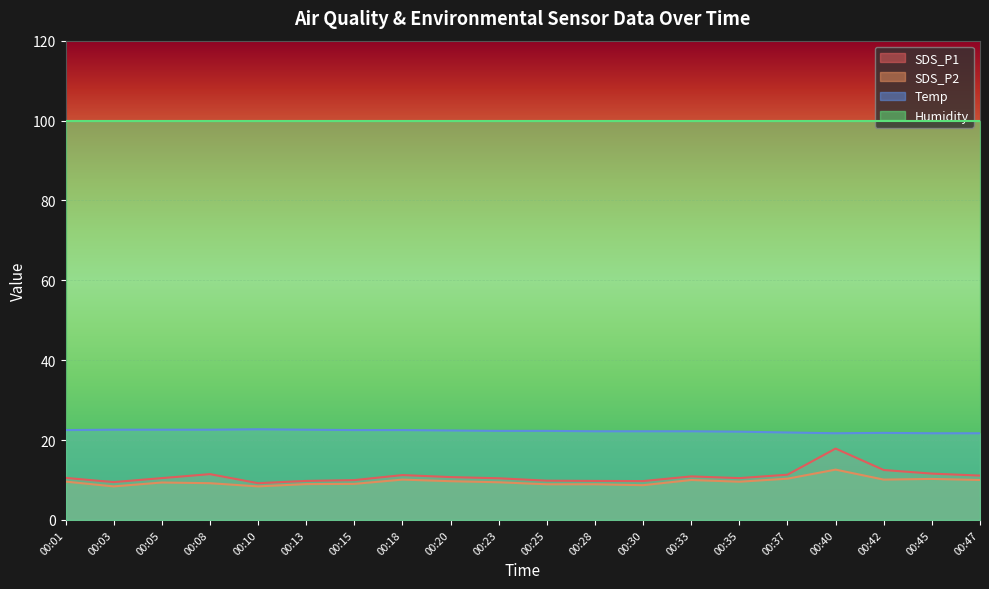

True or false: SDS_P2 and Temp cross at least once.

False